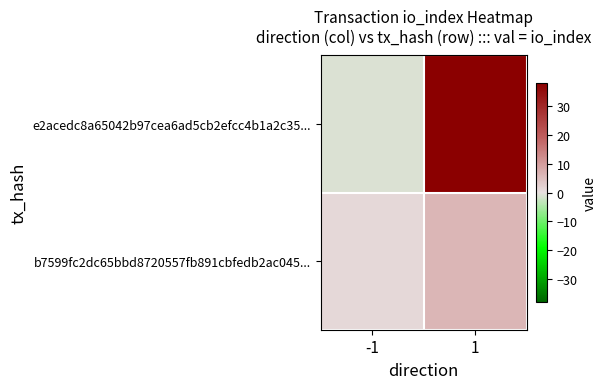

Which series has the widest spread of values?

e2acedc8a65042b97cea6ad5cb2efcc4b1a2c35...